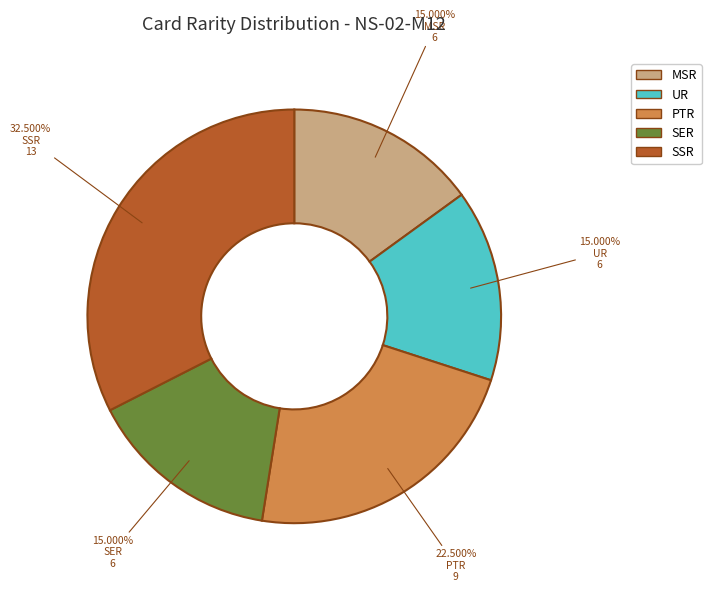

What percentage is the UR slice, to the nearest percent?

15%